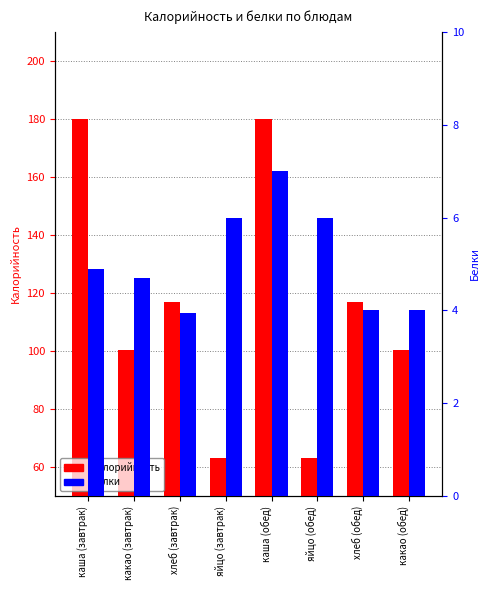

What is the lowest value of the Белки series?

4.0